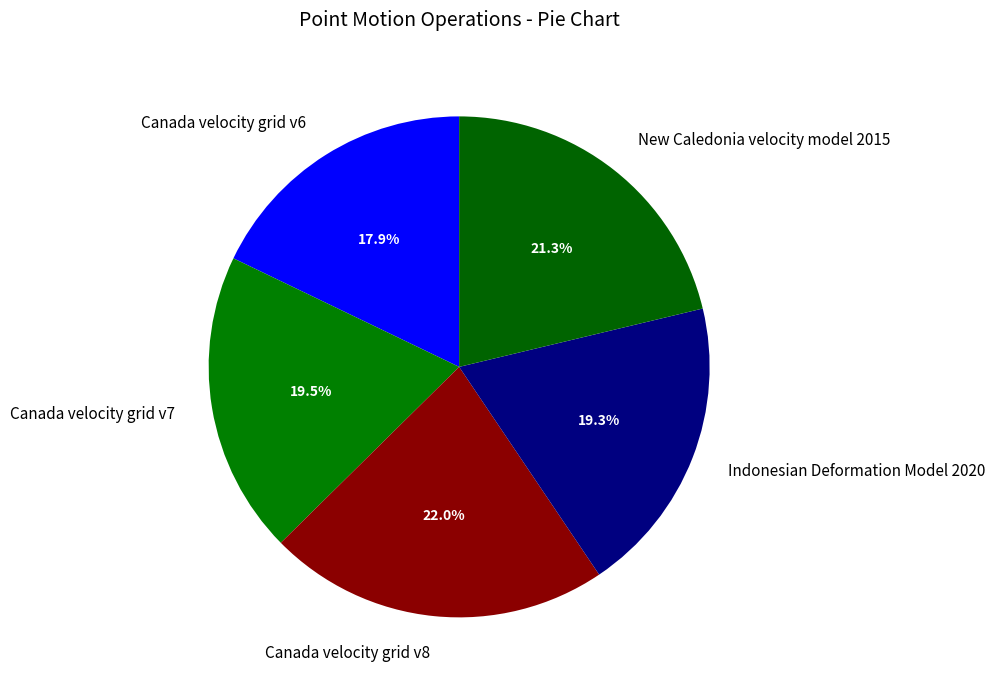

What is the largest slice in the pie chart?

Canada velocity grid v8